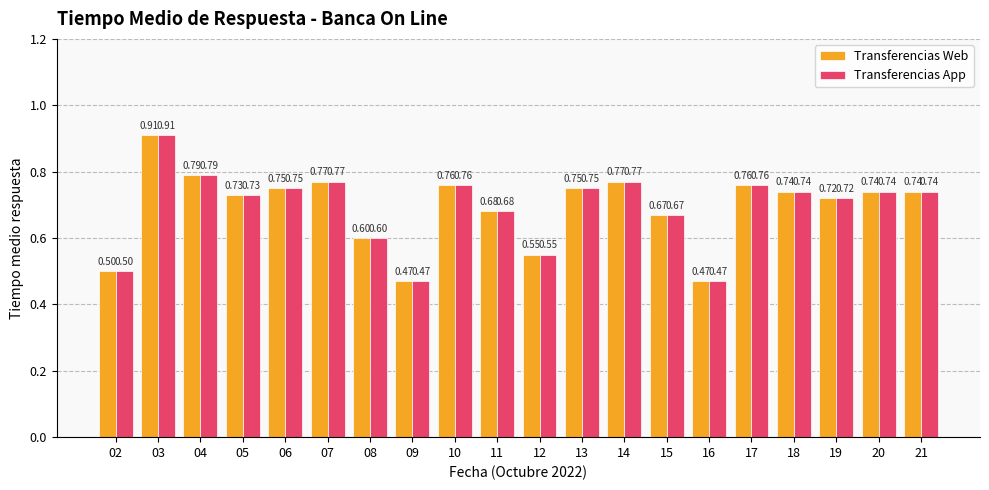

What is the difference between the maximum and minimum values in the Transferencias Web series?

0.4